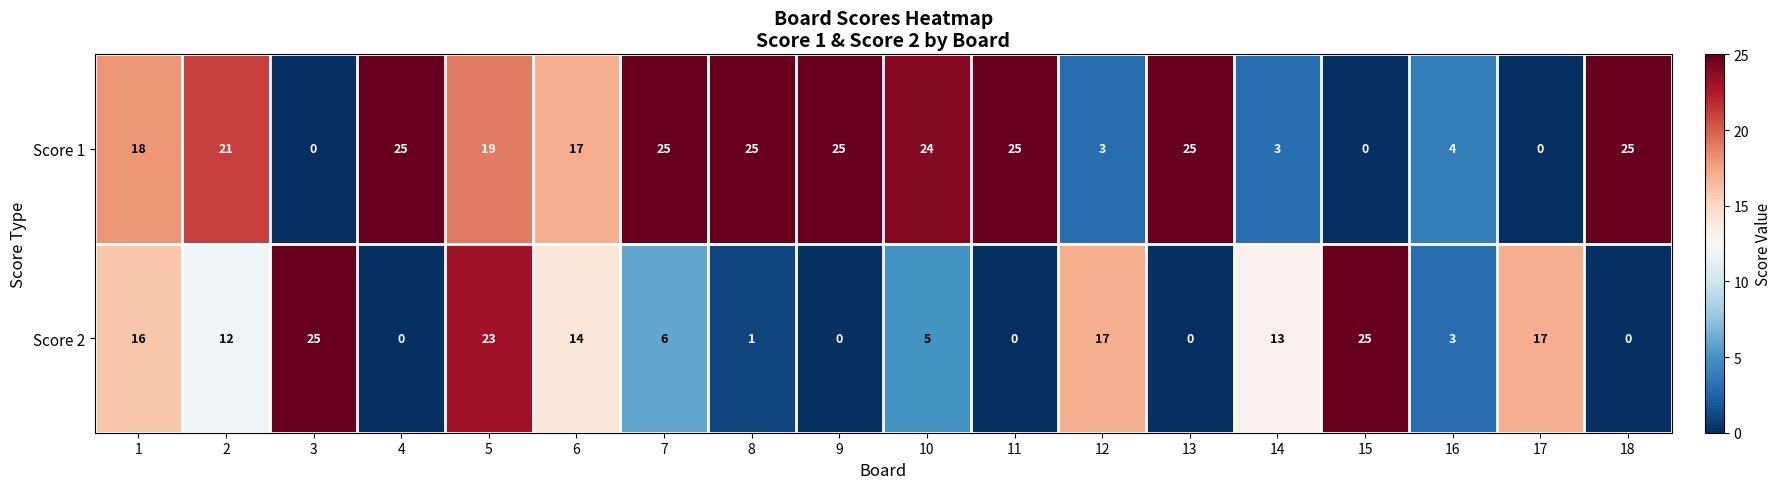

Count the number of data series in this chart.

2